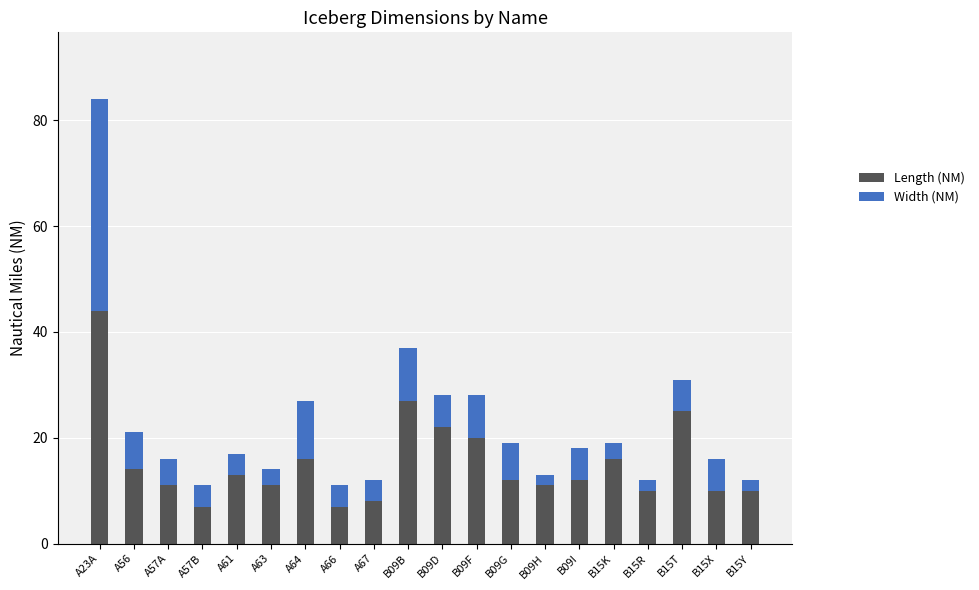

What is the average value of the Length (NM) series?

15